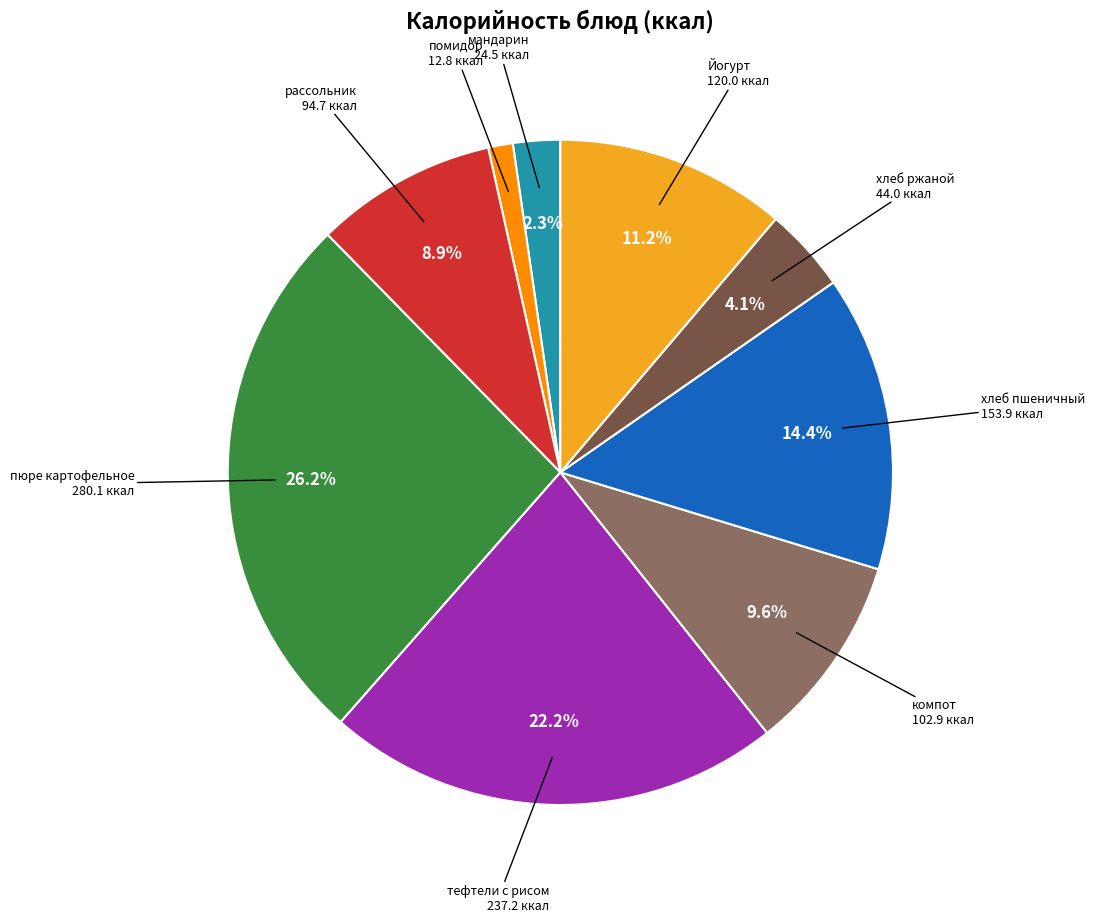

Does any single category account for the majority?

No